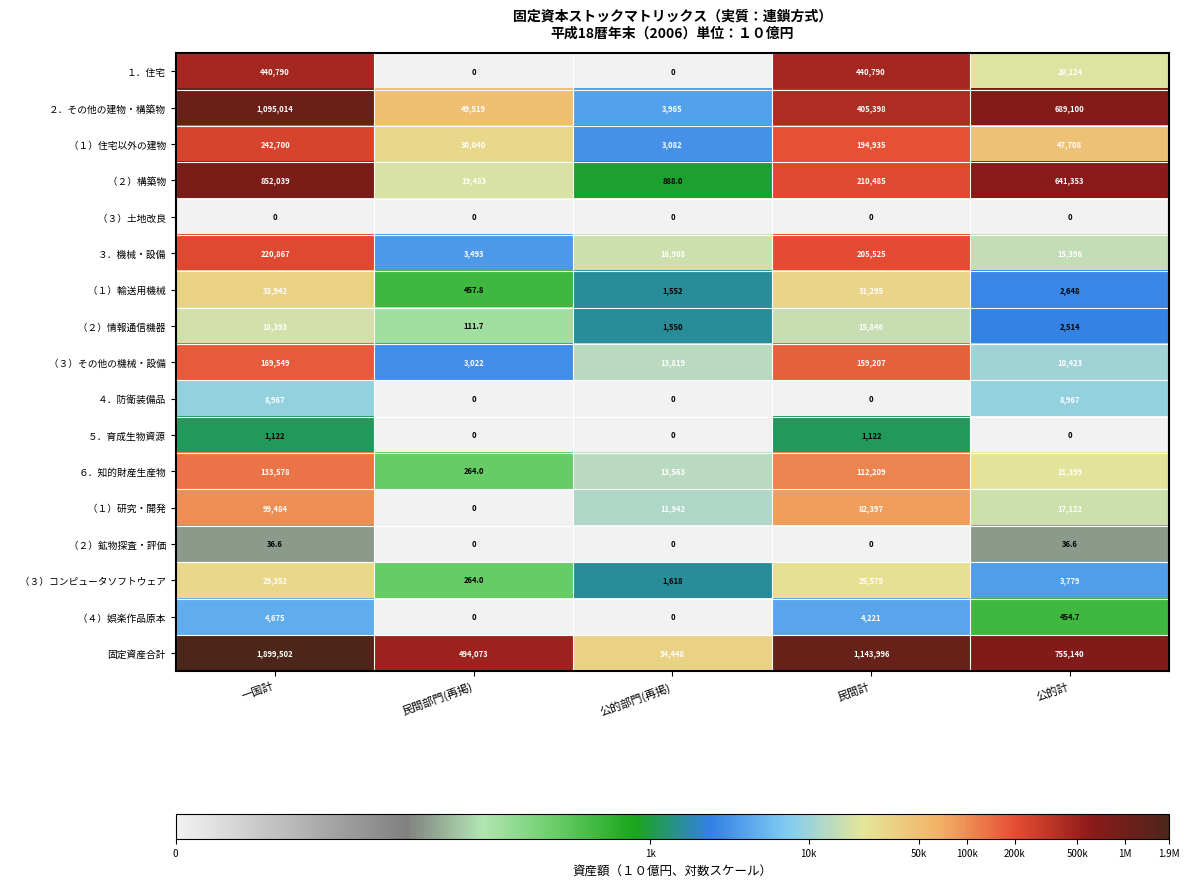

What is the difference between the highest and lowest values at 公的部門(再掲)?

34448.0